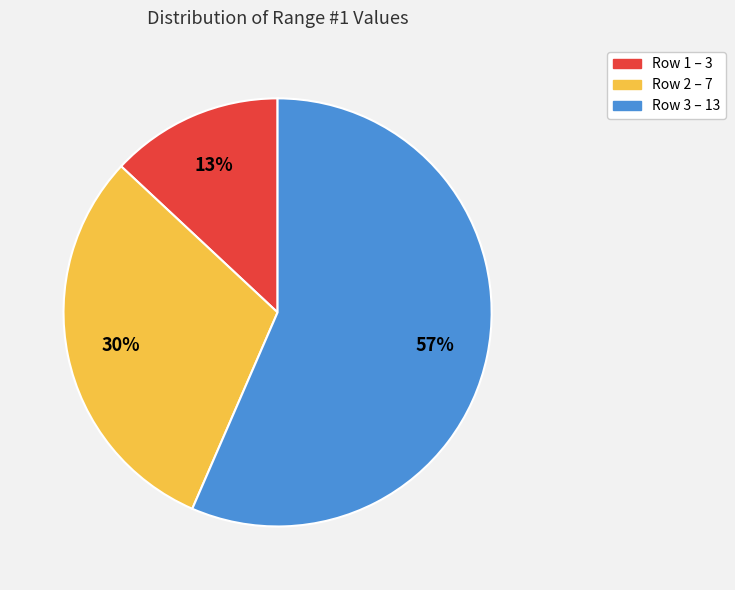

To the nearest percent, what is the average slice percentage?

33%